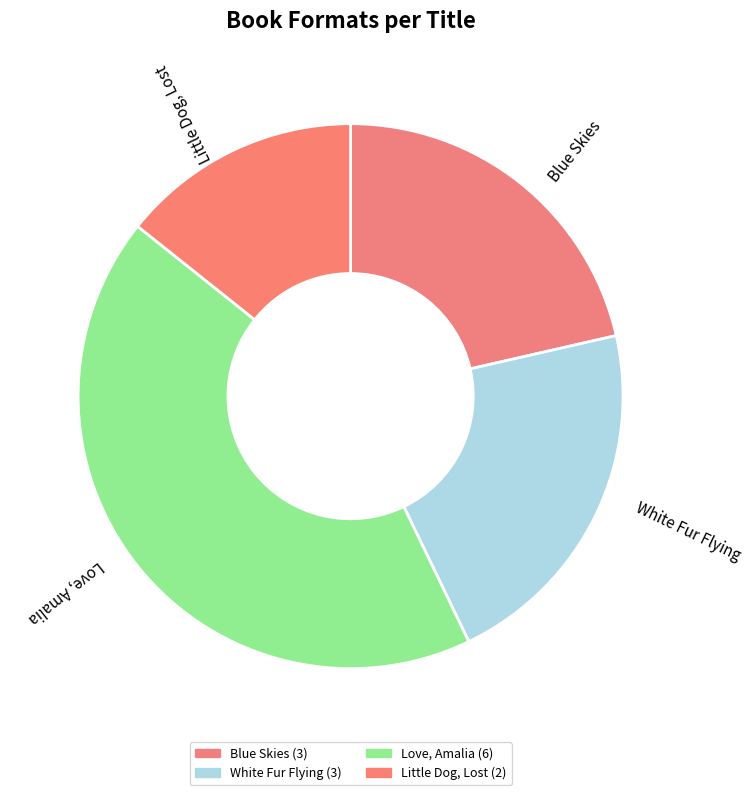

Does White Fur Flying account for over 50% of the chart?

No